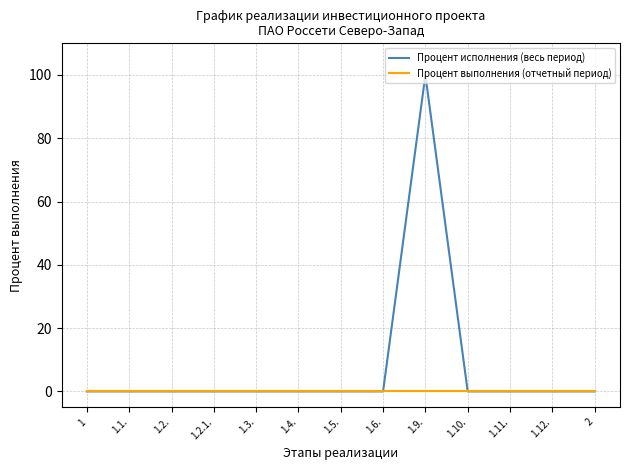

How many lines are shown in the chart?

2